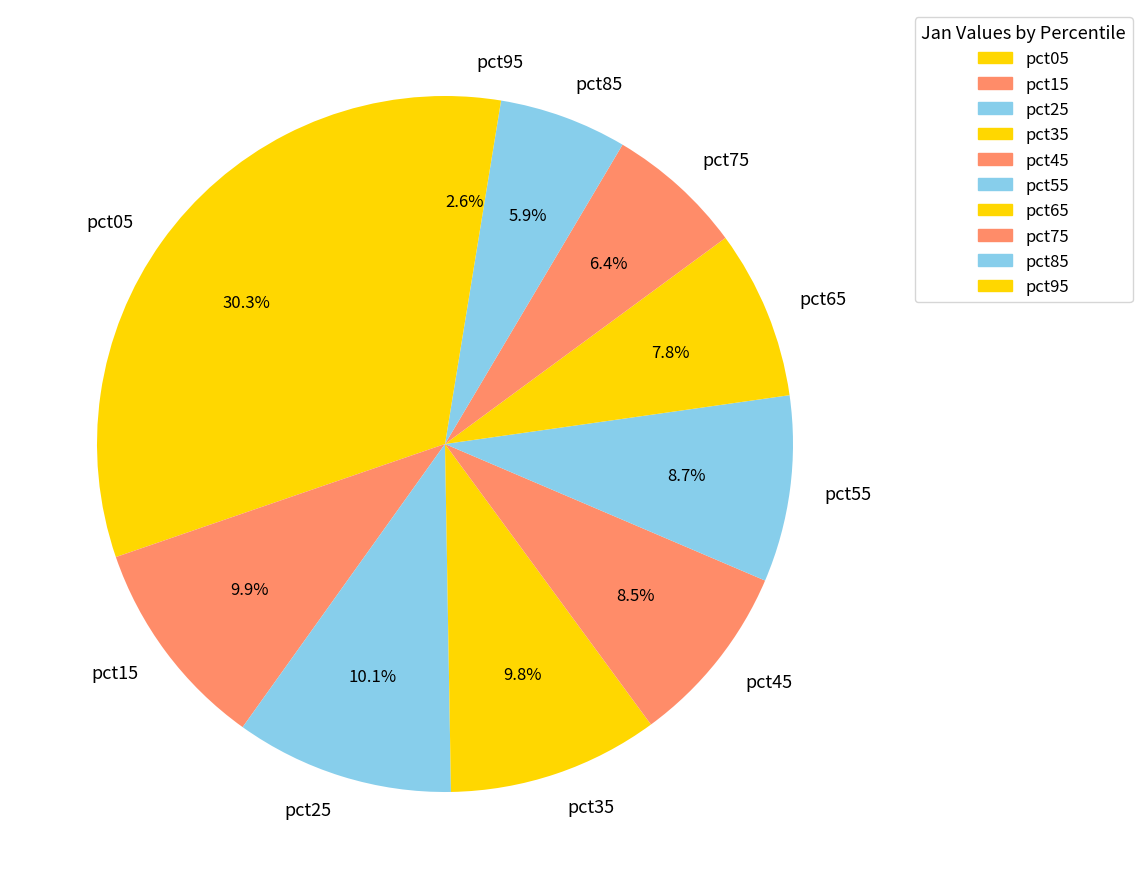

Does pct45 represent more than half of the total?

No